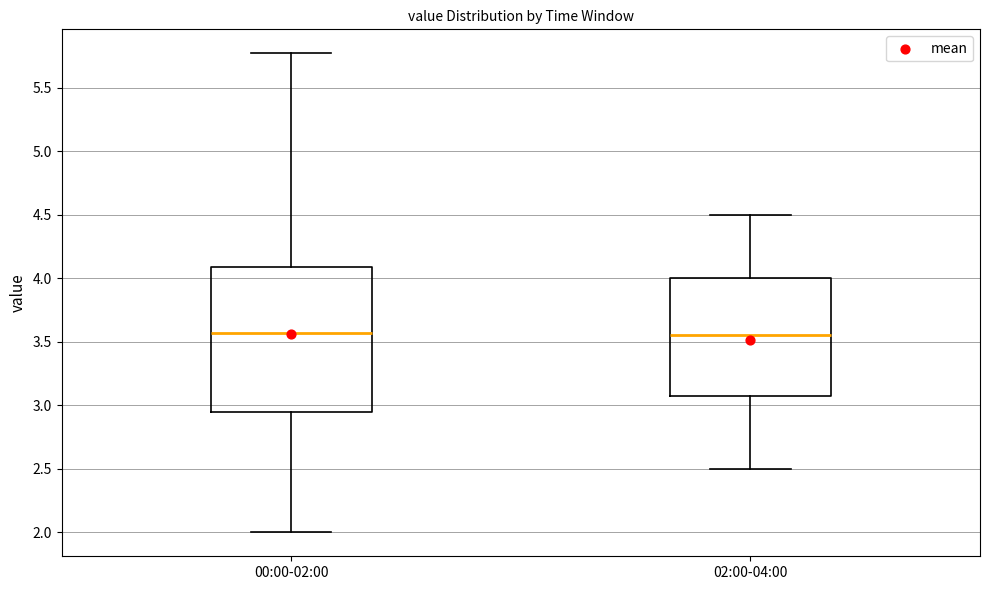

Which box is the tallest, from its lower edge to its upper edge?

00:00-02:00